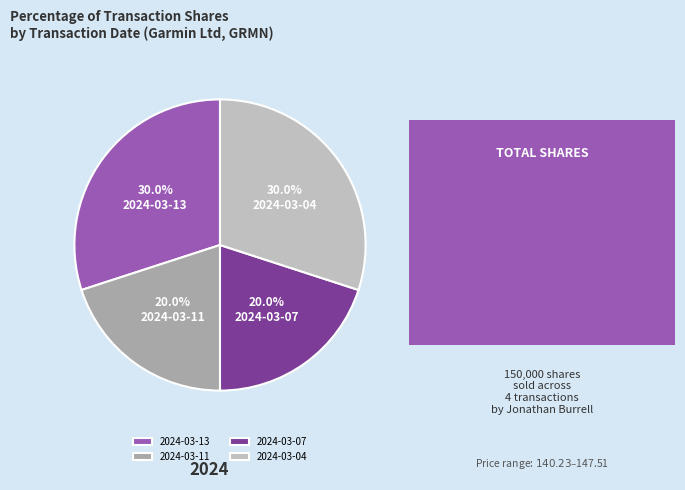

How many slices are in this pie chart?

4